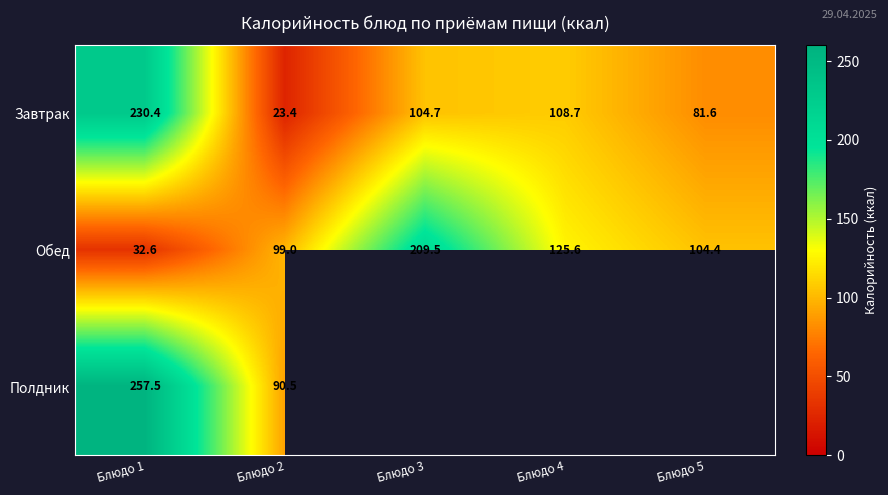

Count the number of categories in the chart.

5